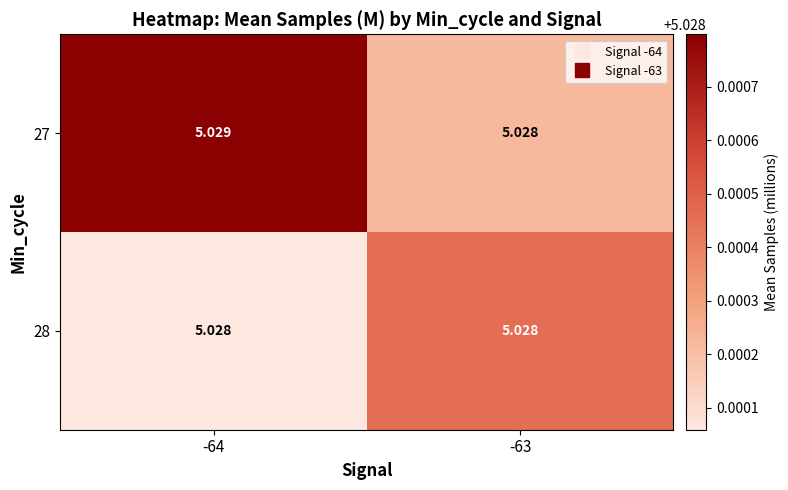

At how many categories does at least one series exceed 5?

2